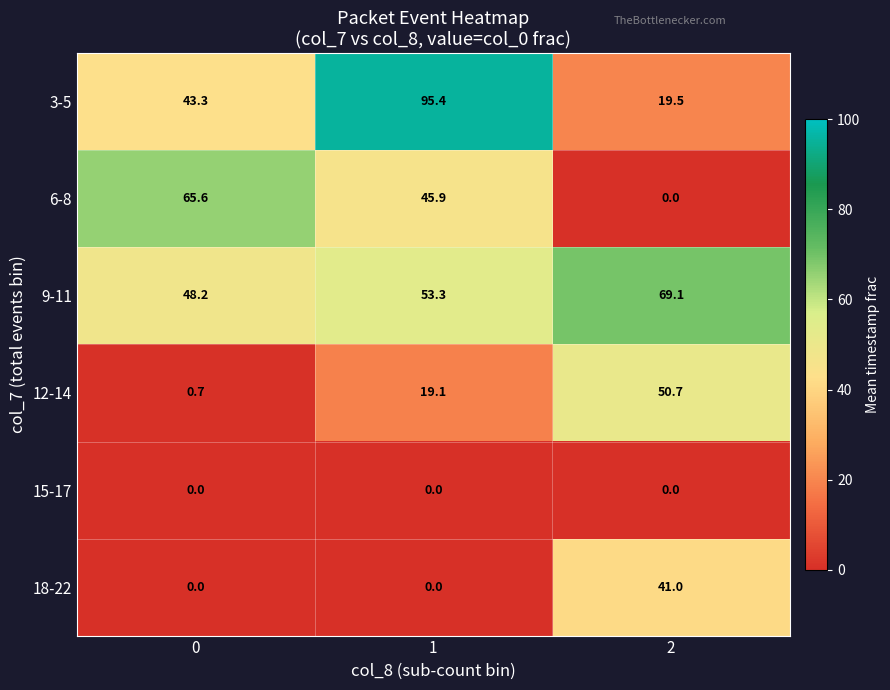

Reading right to left, extract all data points from this chart.

3-5: 19.5	95.4	43.3
6-8: 0.0	45.9	65.6
9-11: 69.1	53.3	48.2
12-14: 50.7	19.1	0.7
15-17: 0.0	0.0	0.0
18-22: 41.0	0.0	0.0